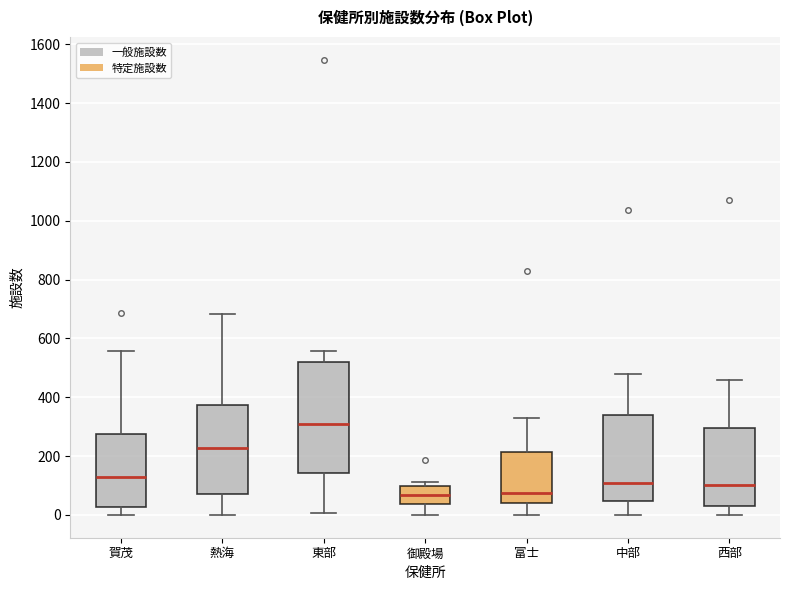

Reading left to right, transcribe this box plot: for each box, give where its median line is, the range the box spans, and where its two whiskers end, as read against the y-axis. The values are not printed on the chart, so give them approximately, as read against the axis.

賀茂: median 120, box 20 to 280, whiskers 0 to 560
熱海: median 220, box 80 to 380, whiskers 0 to 680
東部: median 300, box 140 to 520, whiskers 0 to 560
御殿場: median 60, box 40 to 100, whiskers 0 to 120
富士: median 80, box 40 to 220, whiskers 0 to 340
中部: median 100, box 40 to 340, whiskers 0 to 480
西部: median 100, box 40 to 300, whiskers 0 to 460